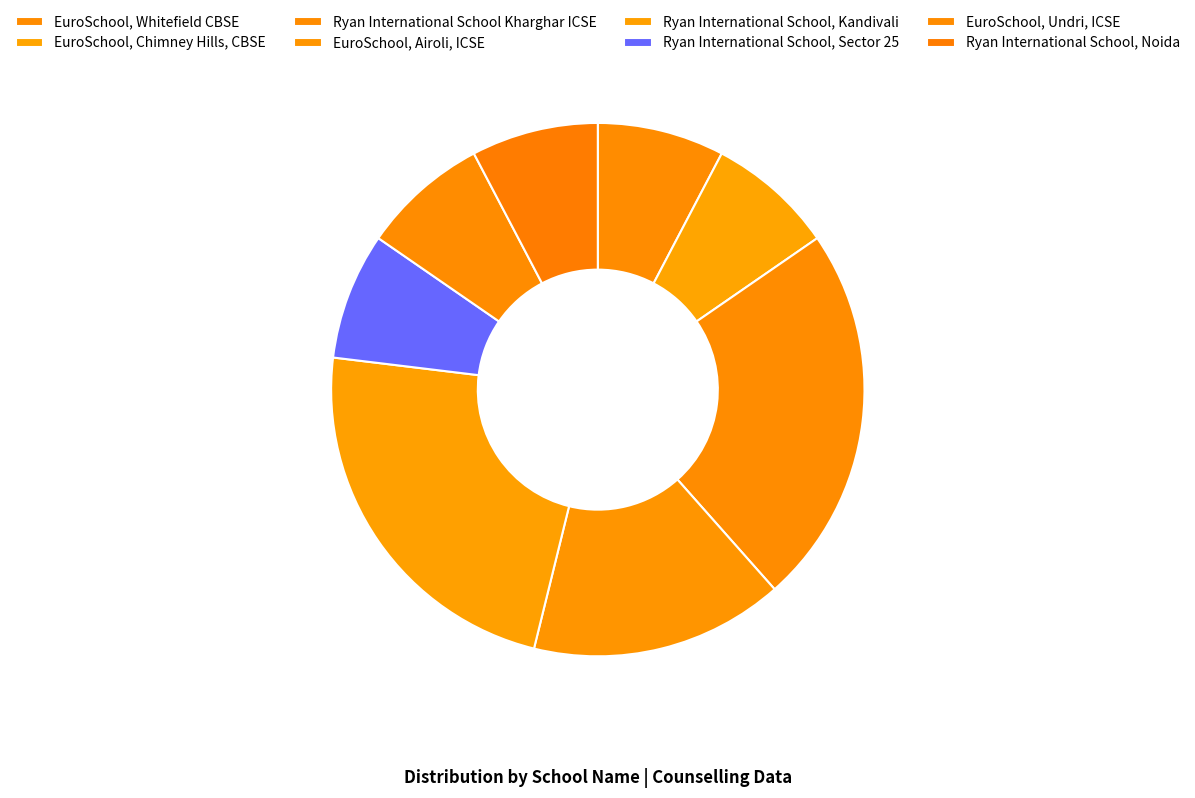

Which category has the biggest portion of the pie?

Ryan International School Kharghar ICSE